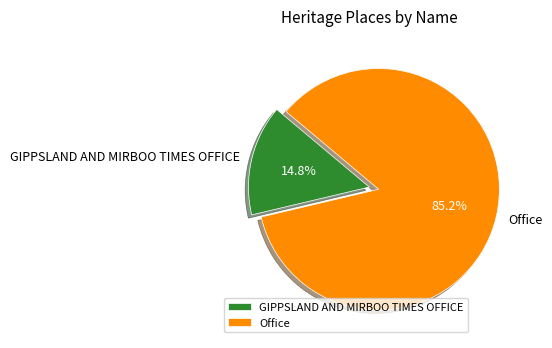

Which category has the smallest portion of the pie?

GIPPSLAND AND MIRBOO TIMES OFFICE